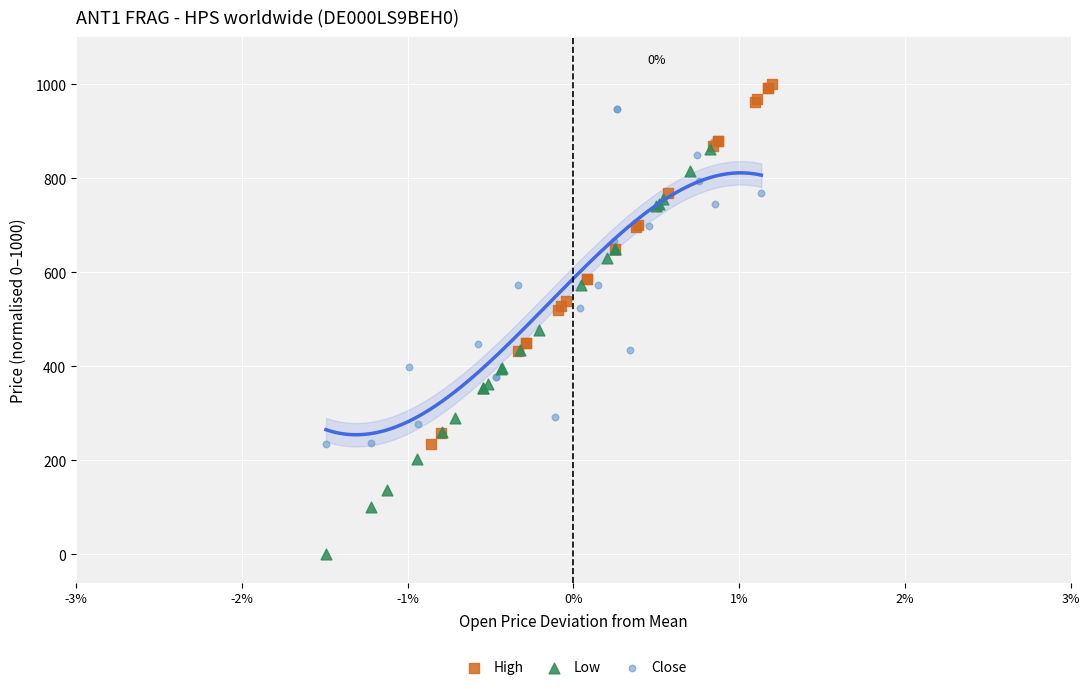

Which series reaches the minimum Y coordinate?

Low